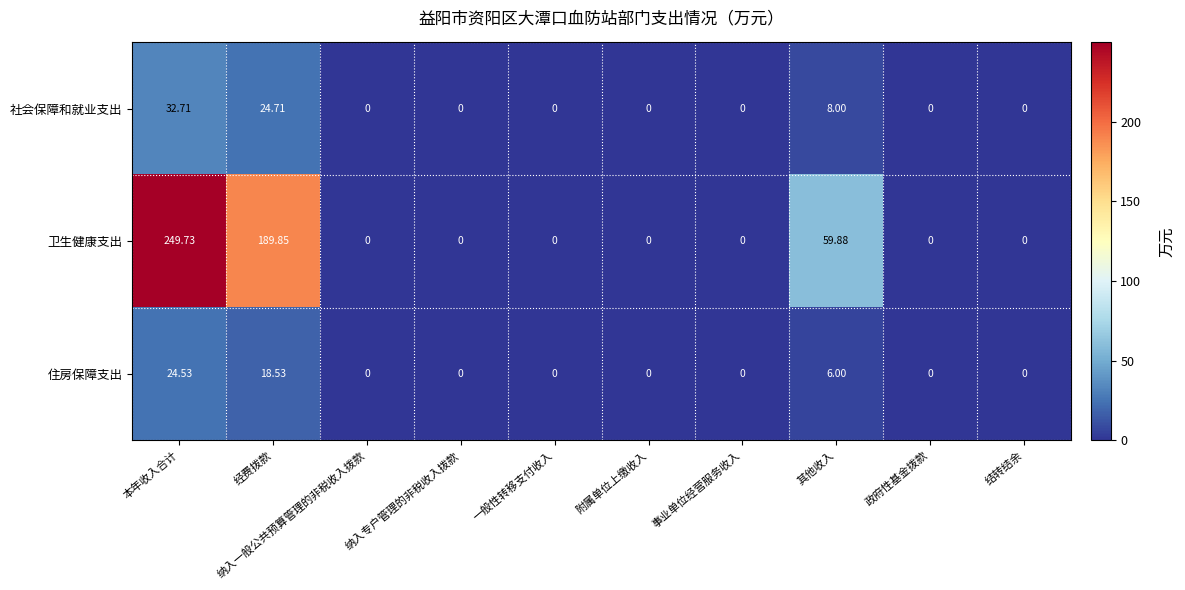

Which category has the highest value across all series?

本年收入合计